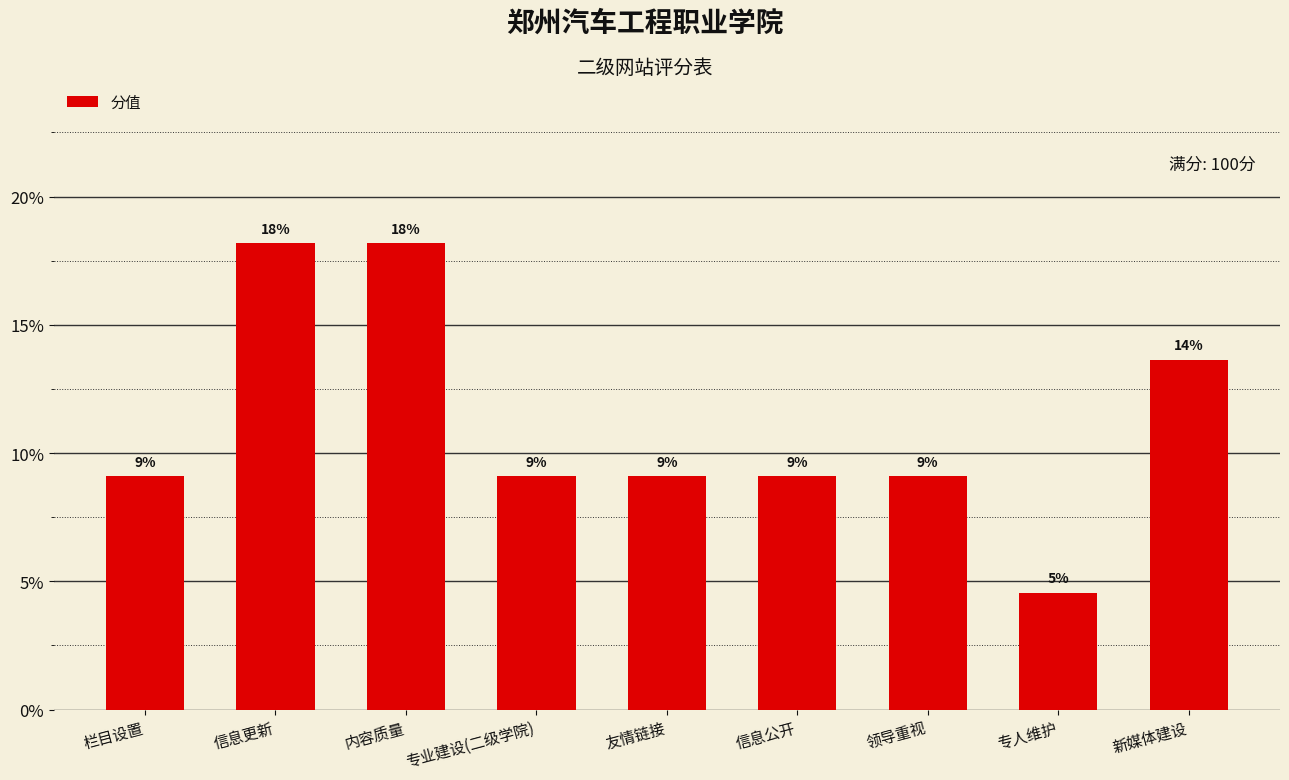

What position from the right is 内容质量?

7